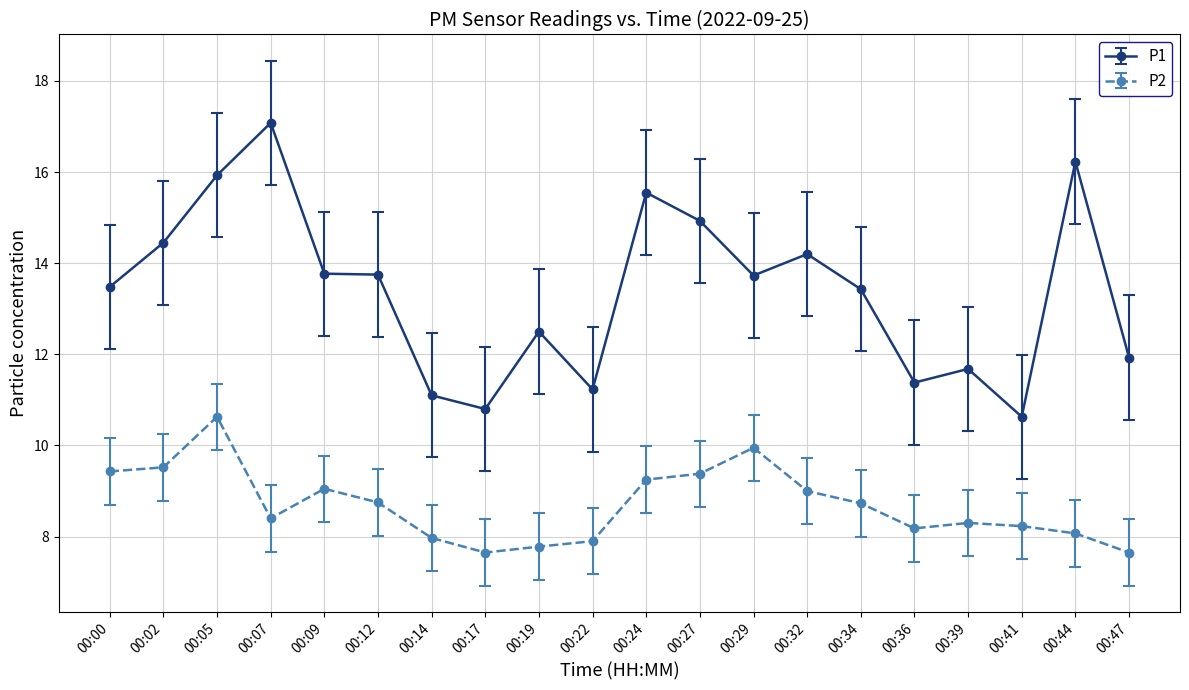

How many categories are shown in the chart?

20